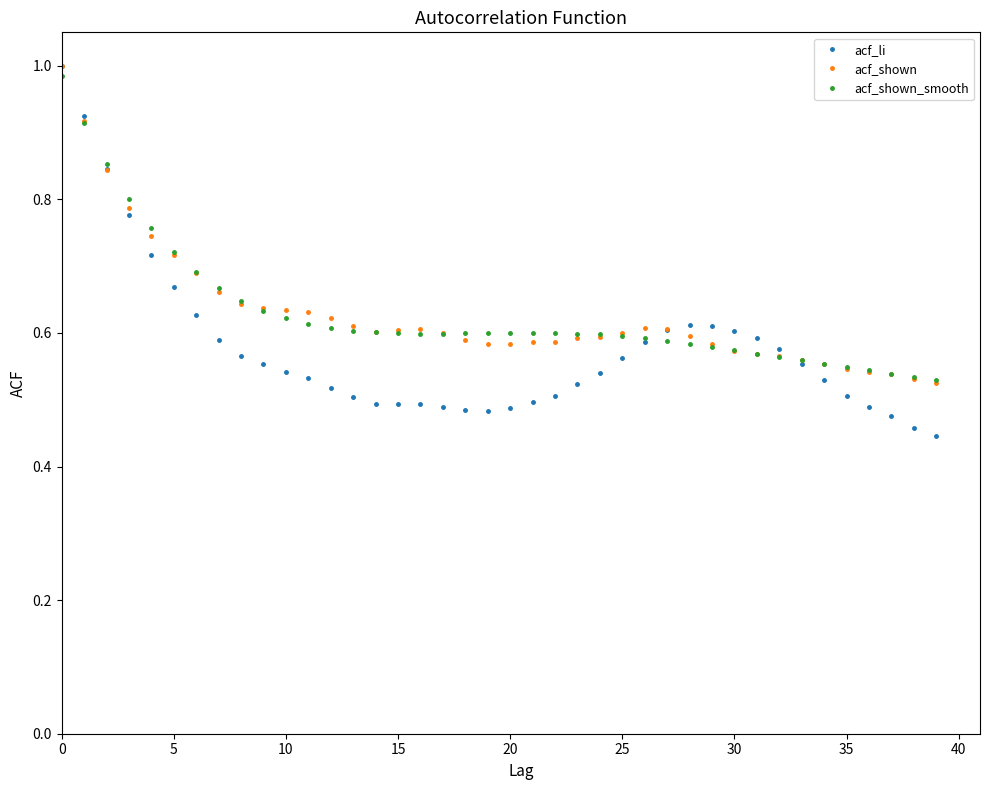

Which series has the largest range (max minus min)?

acf_li